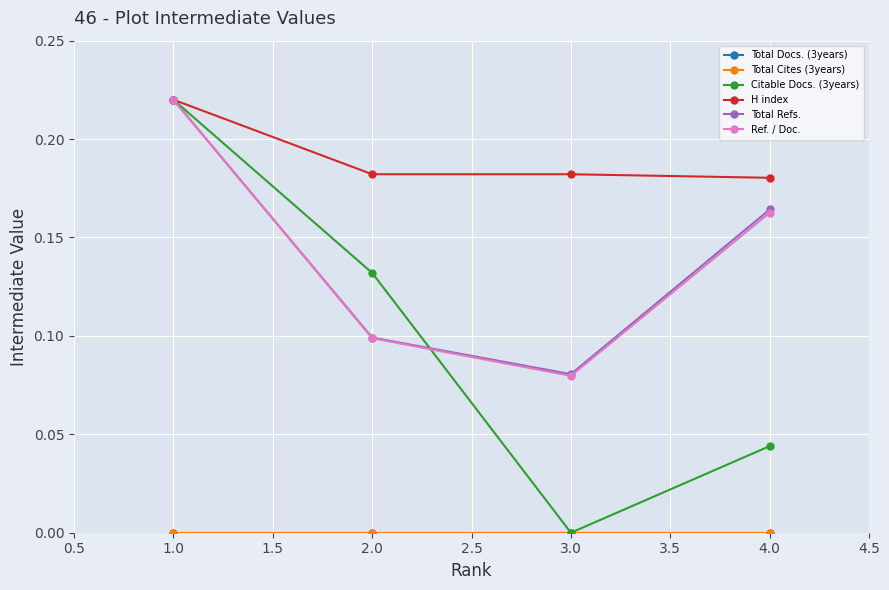

True or false: H index and Citable Docs. (3years) cross at least once.

False